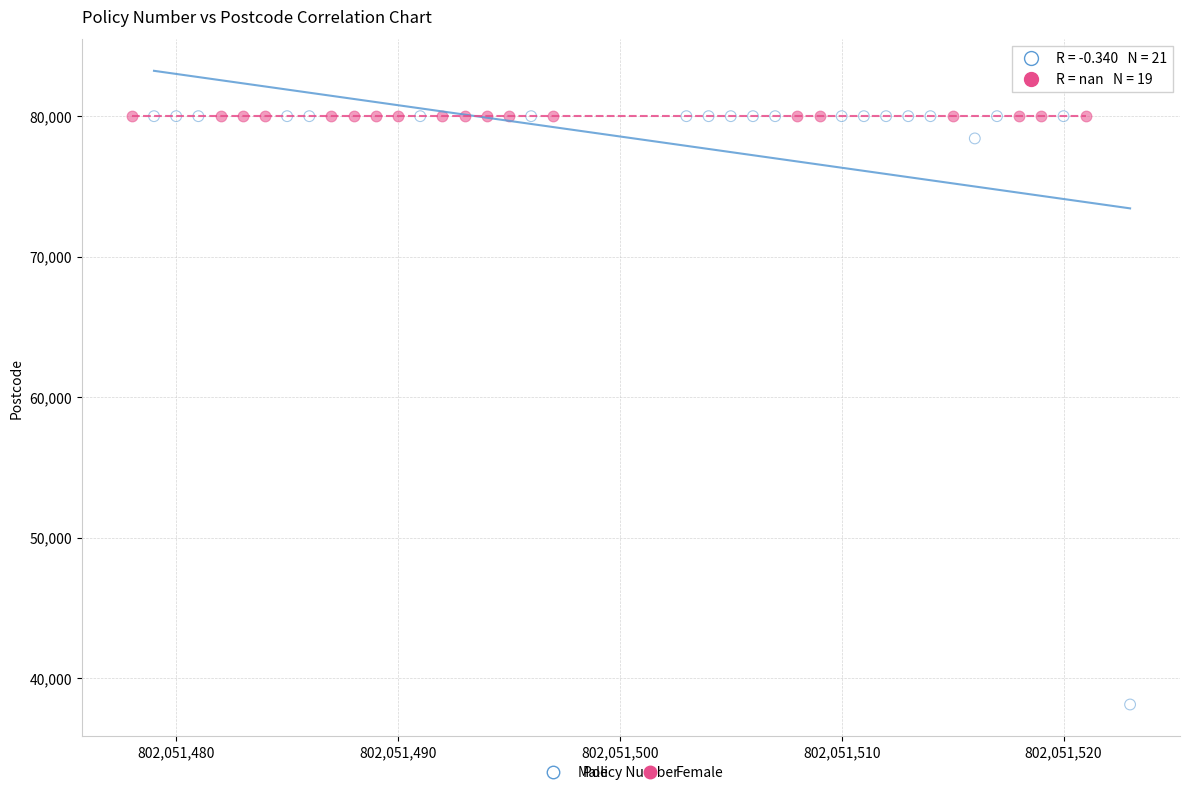

Which series reaches the minimum Y coordinate?

Male